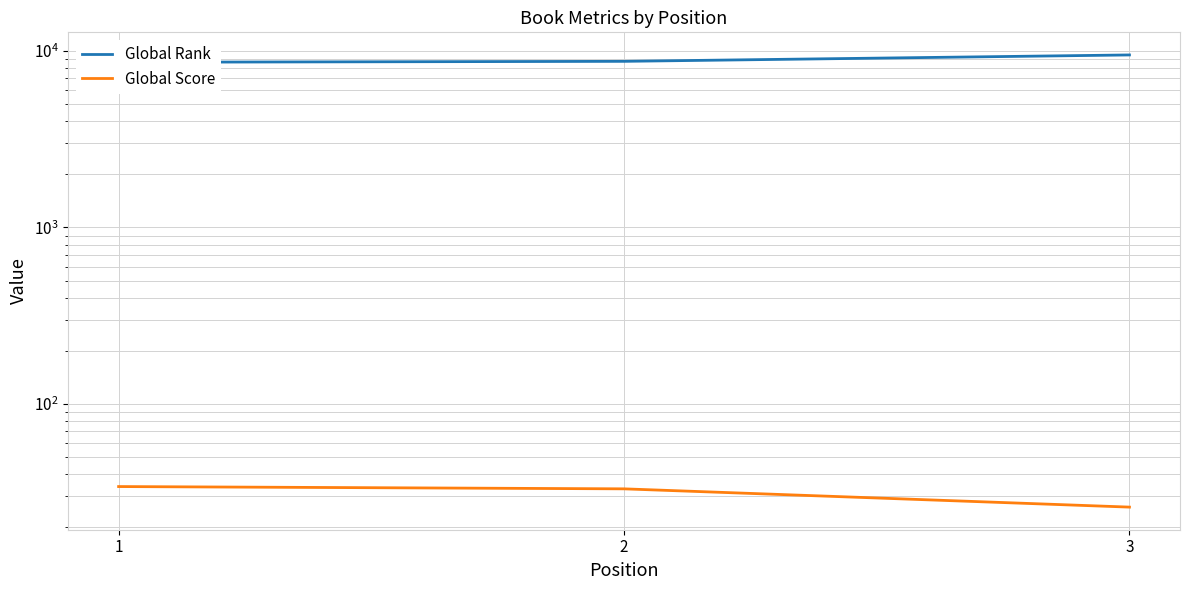

What is the value of the Global Rank point at the 2nd from the left?

8739